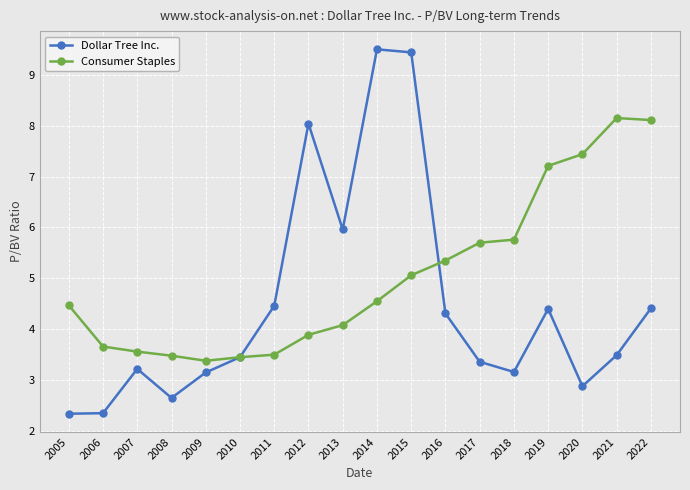

What is the approximate value of Dollar Tree Inc. at 2007?

3.2